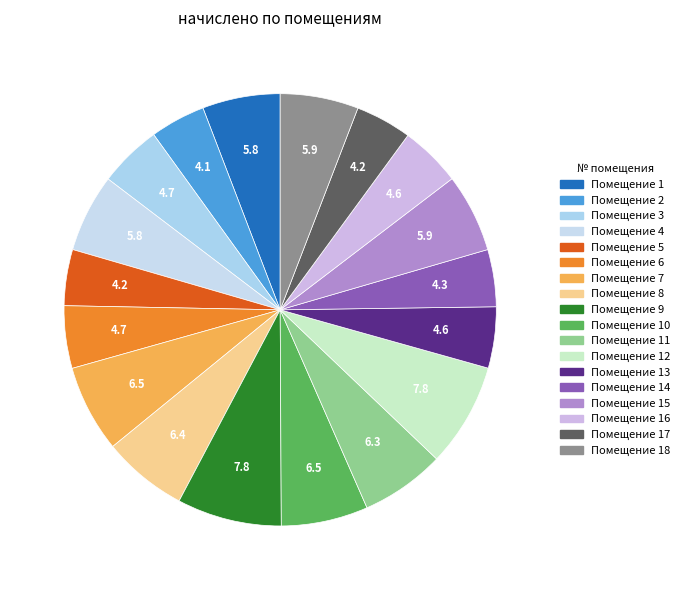

Count the number of slices in the pie.

18